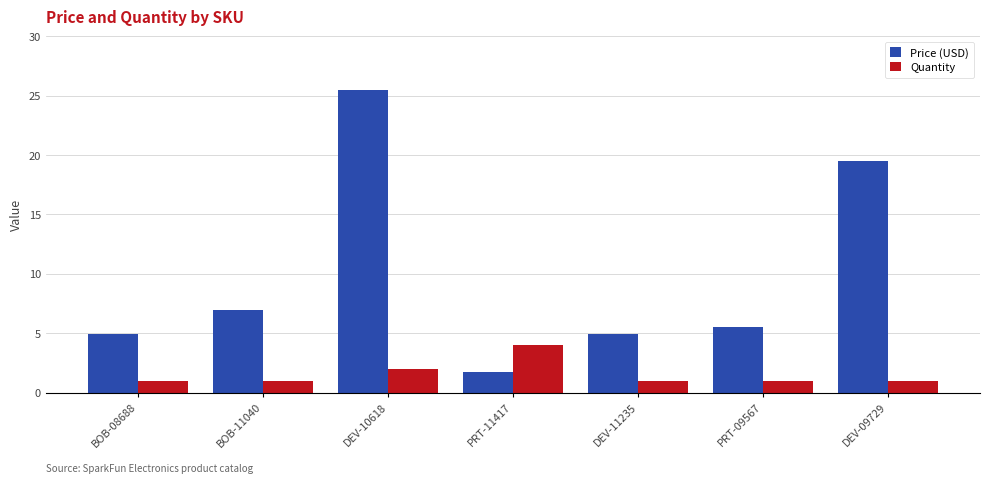

Where is Price (USD) nearest to the value 13?

BOB-11040